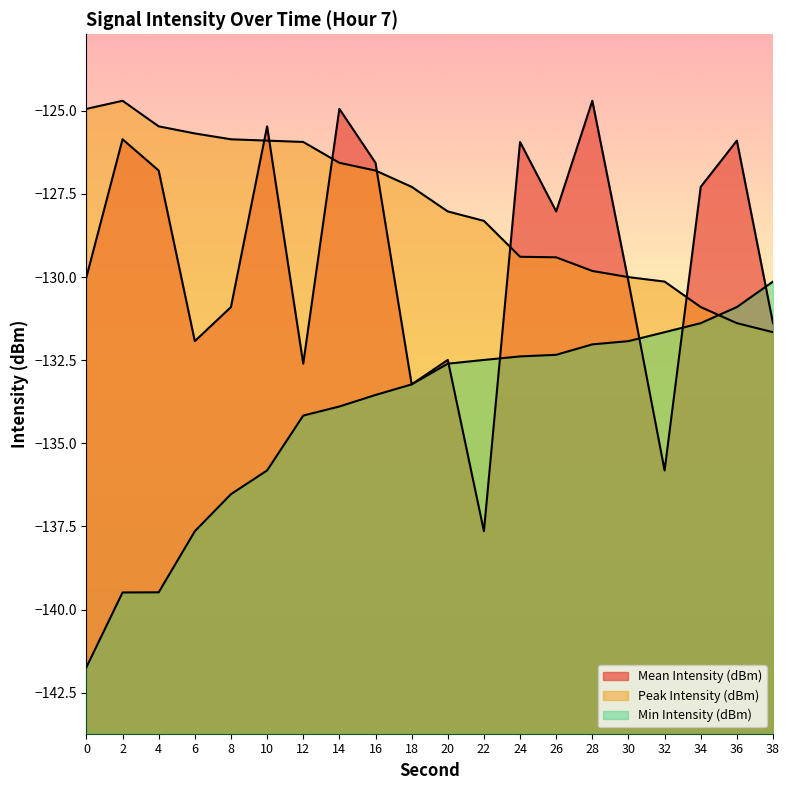

What is the sum of all Peak Intensity (dBm) values?

-2558.2